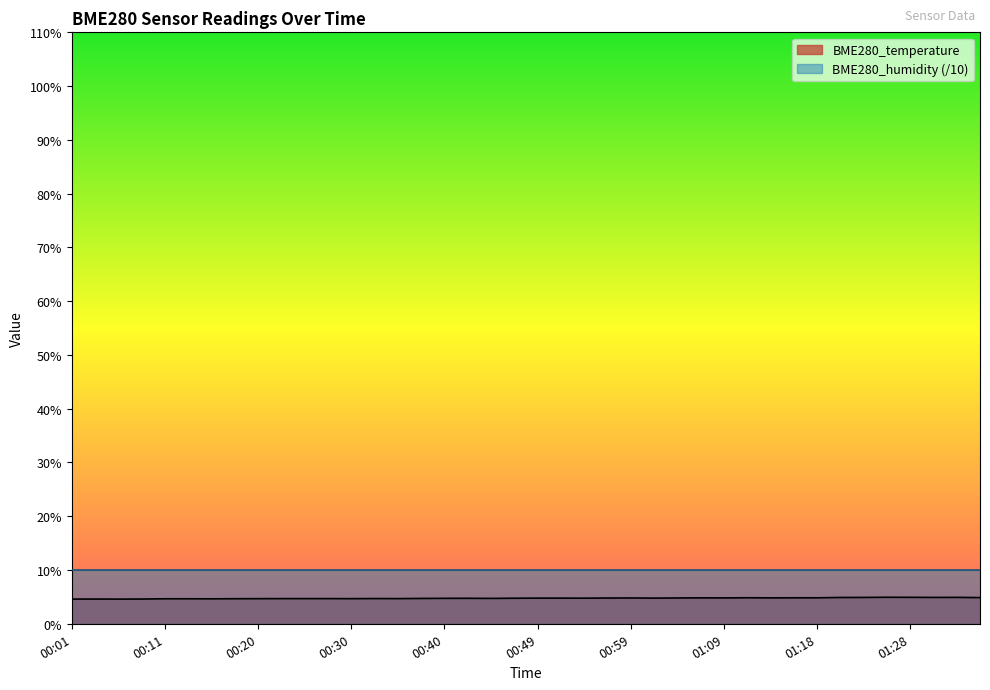

Where is the data nearest to the value 4?

00:01